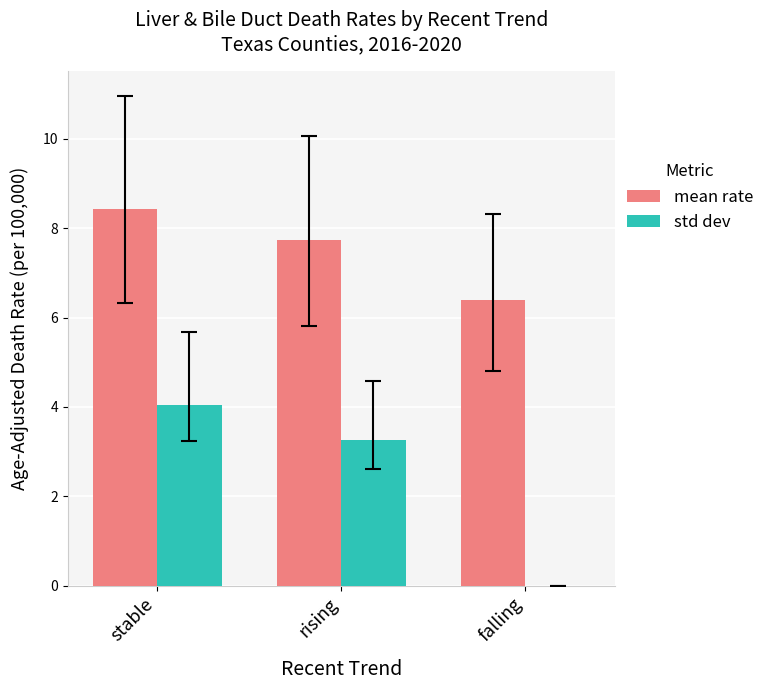

Reading left to right, list all the values displayed in this chart.

mean rate: 8.4	7.7	6.4
std dev: 4.1	3.3	0.0